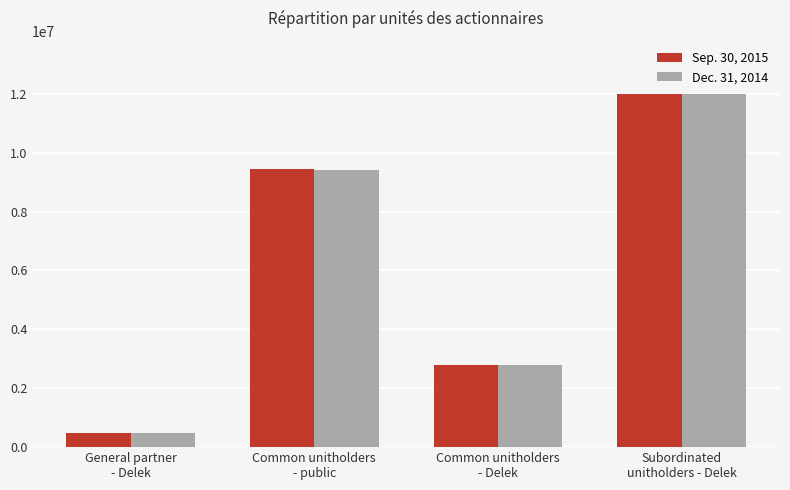

Rank the categories by Sep. 30, 2015 value from lowest to highest.

General partner
- Delek, Common unitholders
- Delek, Common unitholders
- public, Subordinated
unitholders - Delek